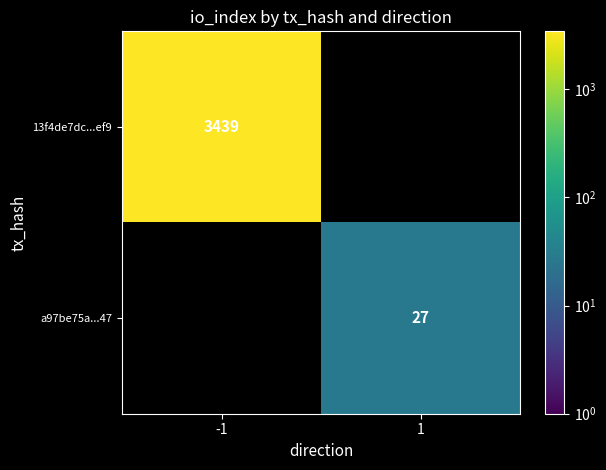

Is it true that 13f4de7dc...ef9 equals 5378 at -1?

False